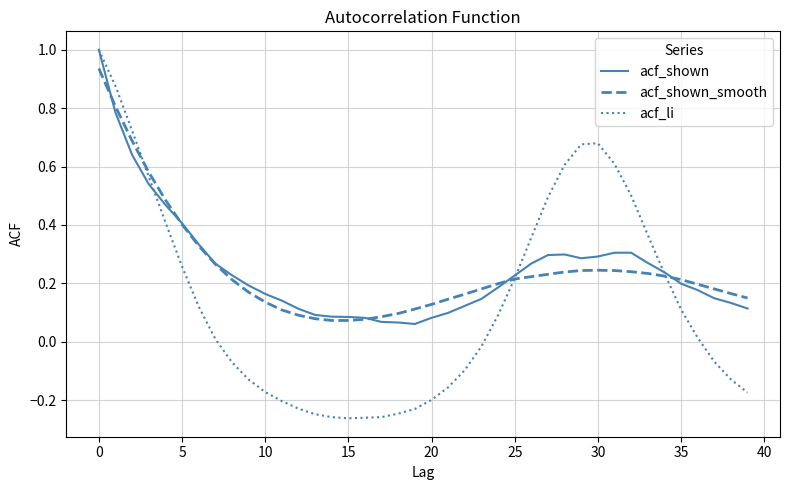

What is the highest value of the acf_li series?

1.0